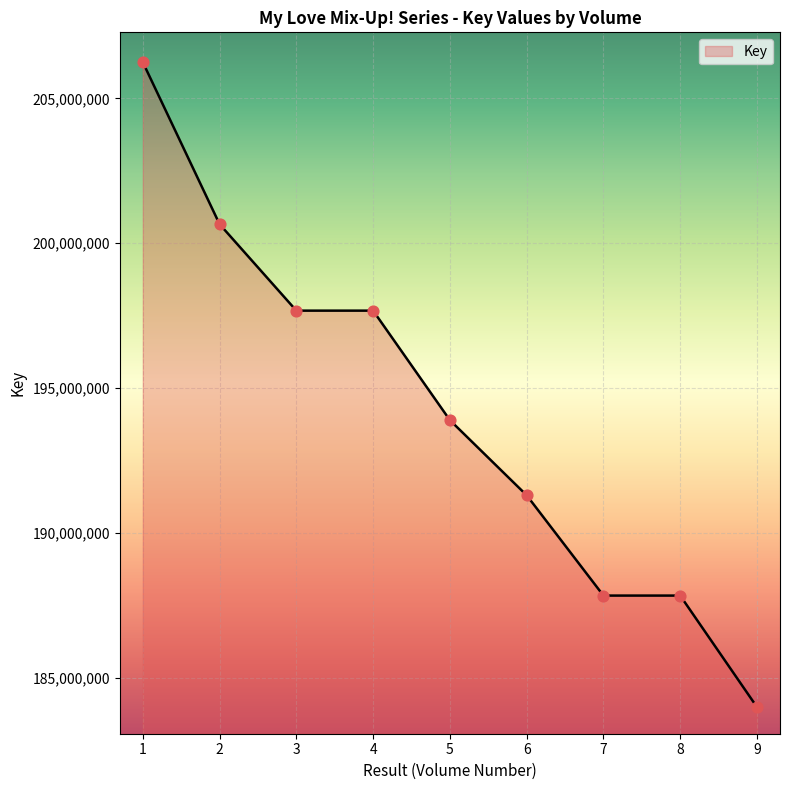

What is the change in value from 6 to 9?

-7310754